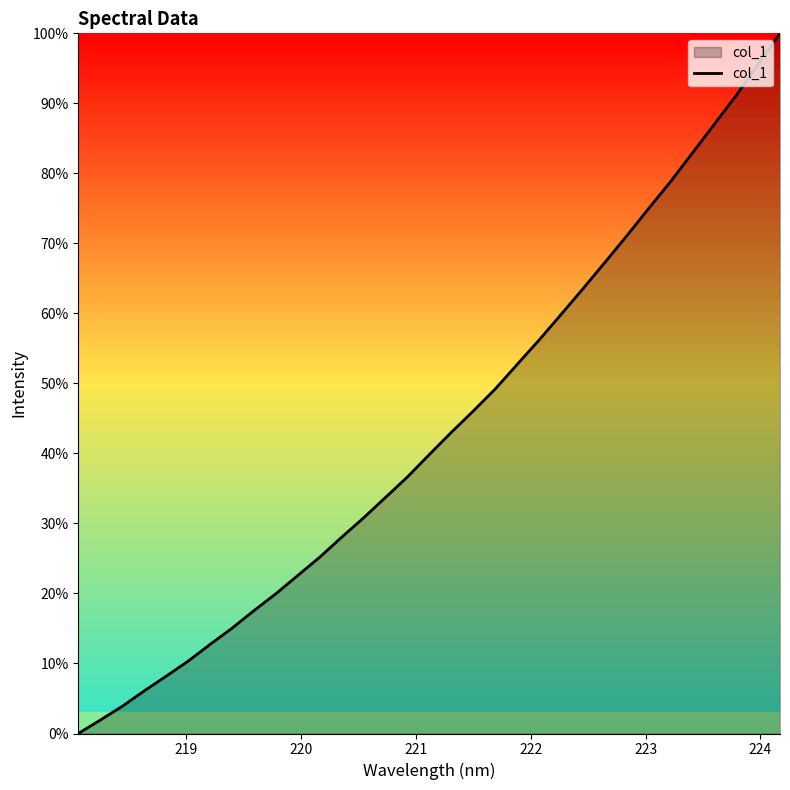

What is the greatest value displayed?

100.0